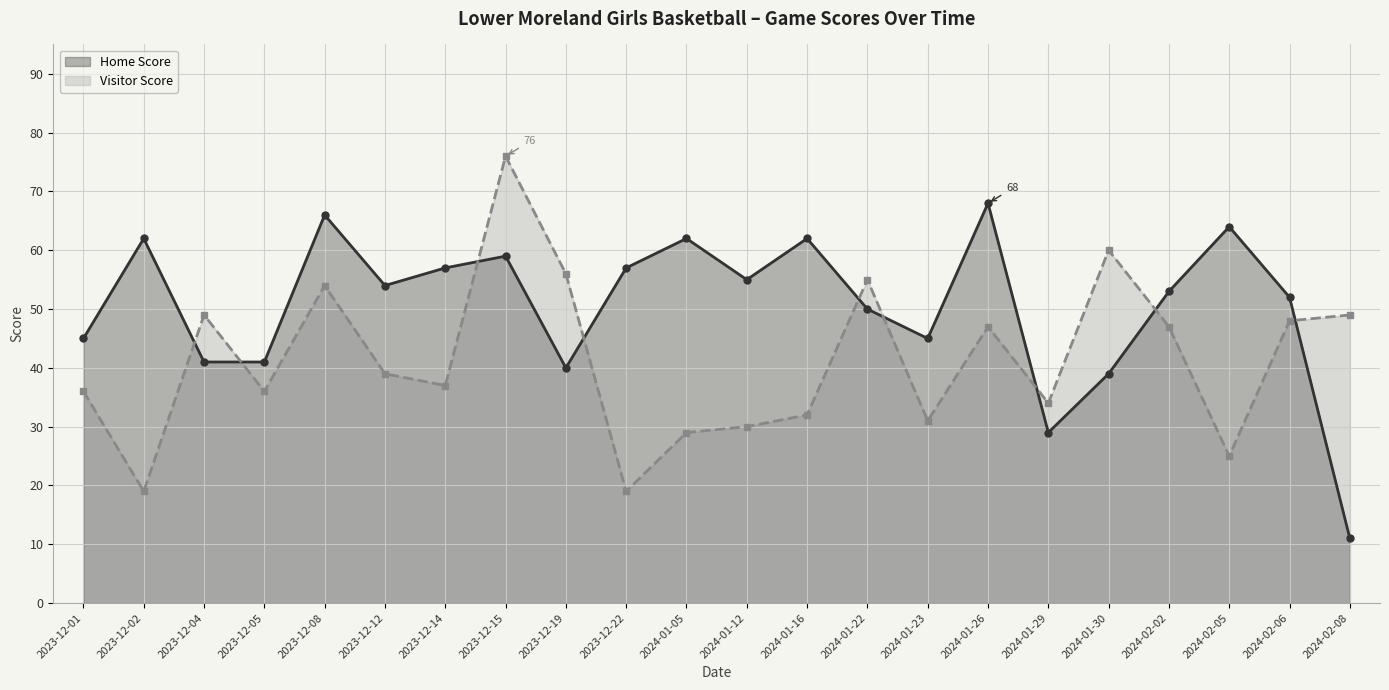

Which category has the highest value in the Home Score series?

2024-01-26